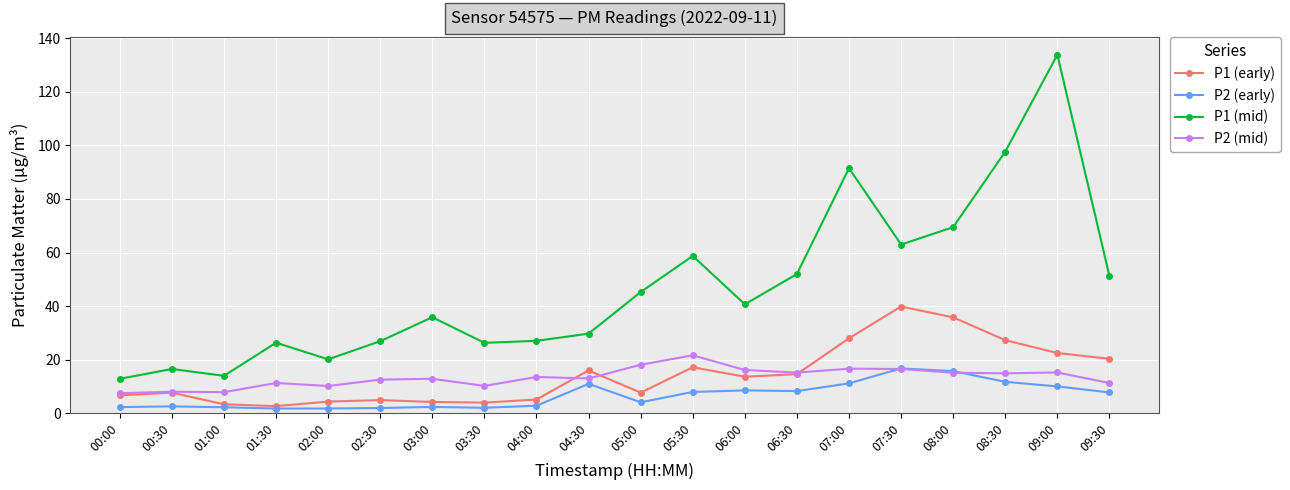

What is the value of the P2 (early) point at the 9th from the left?

2.9